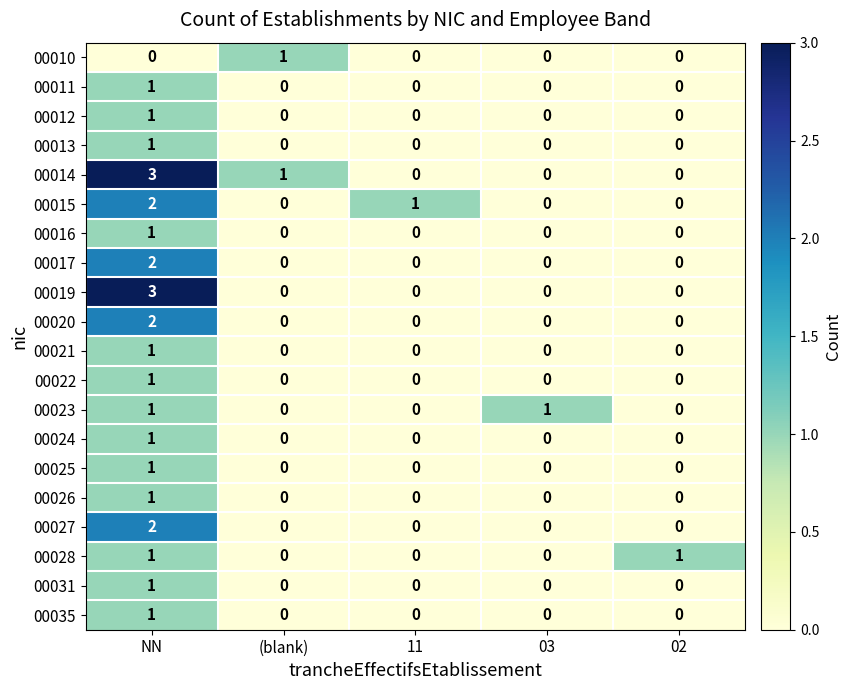

What is the greatest value displayed?

3